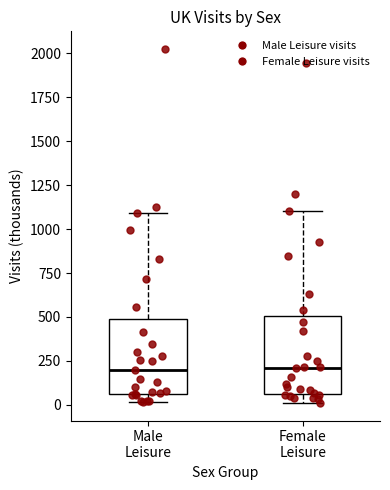

Where is the lower edge of the box for Female Leisure on the y-axis? The values are not printed on the chart, so give them approximately, as read against the axis.

50